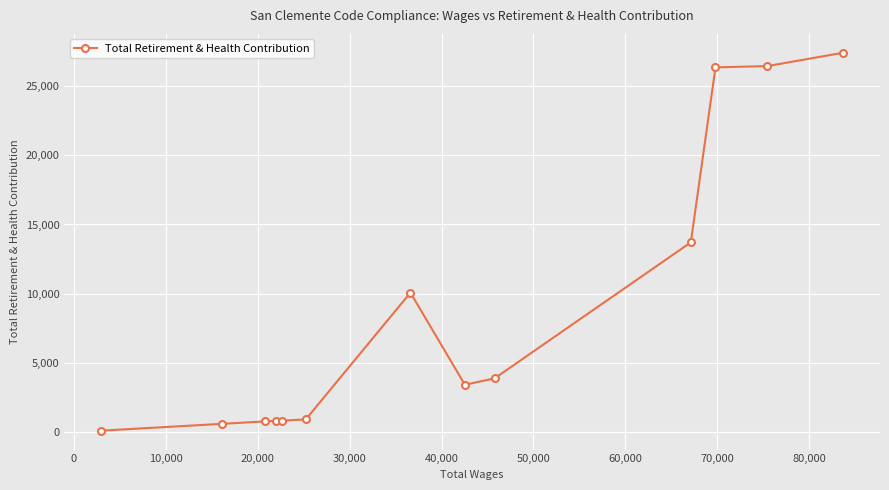

What is the difference between the second highest and minimum values?

26327